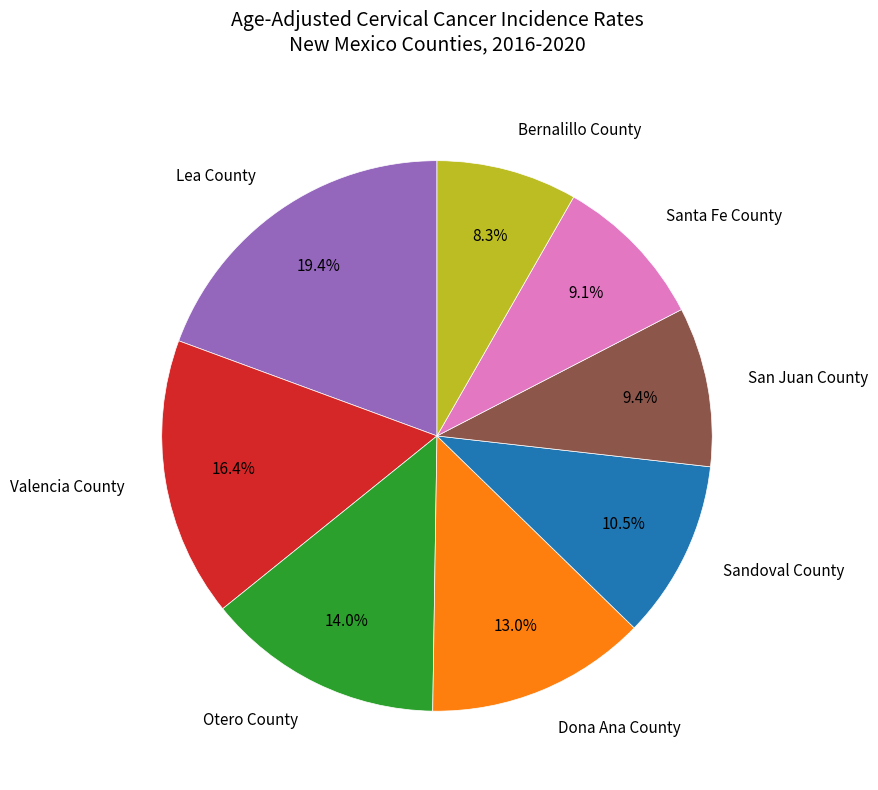

What is the ratio of the value at Sandoval County to the value at Dona Ana County?

0.8